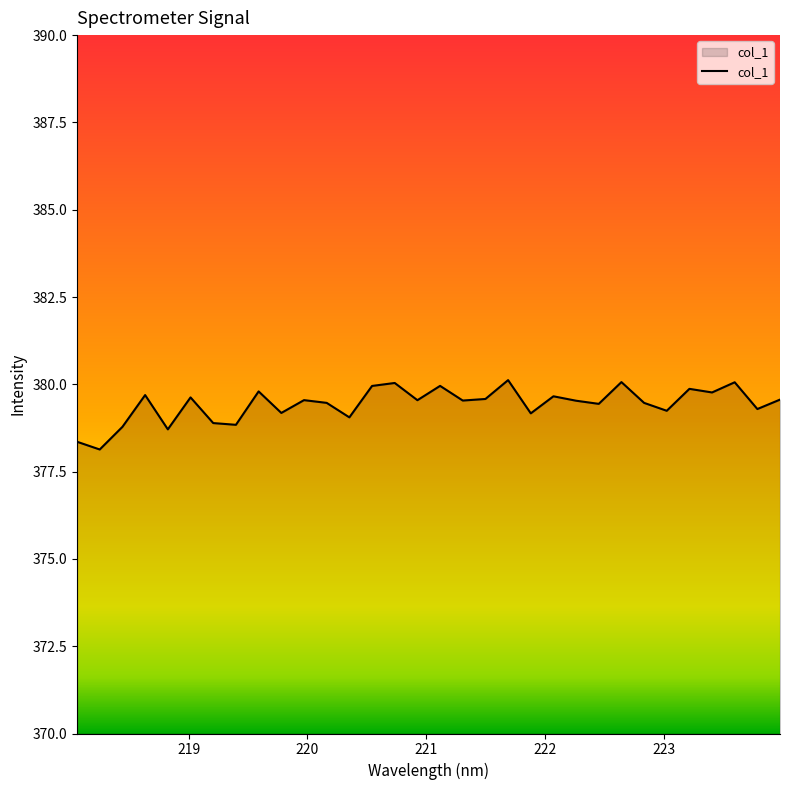

What is the smallest value displayed?

378.1